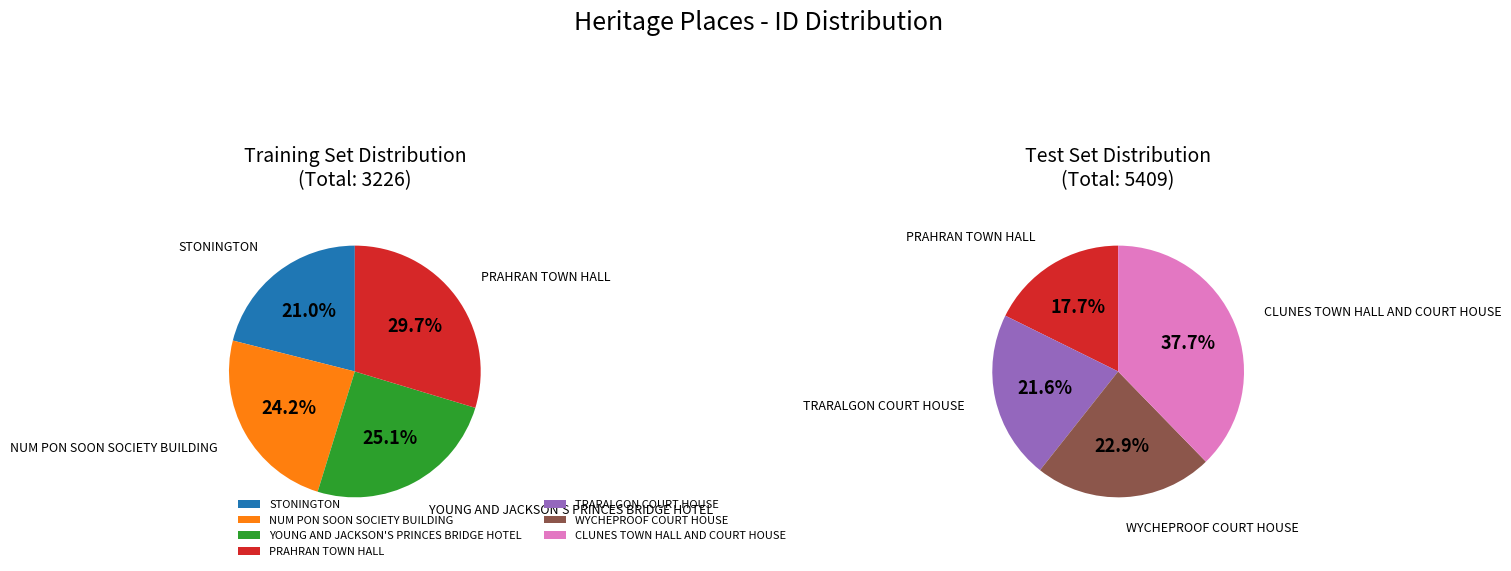

Rank the categories by value from lowest to highest.

STONINGTON, NUM PON SOON SOCIETY BUILDING, YOUNG AND JACKSON'S PRINCES BRIDGE HOTEL, PRAHRAN TOWN HALL, TRARALGON COURT HOUSE, WYCHEPROOF COURT HOUSE, CLUNES TOWN HALL AND COURT HOUSE